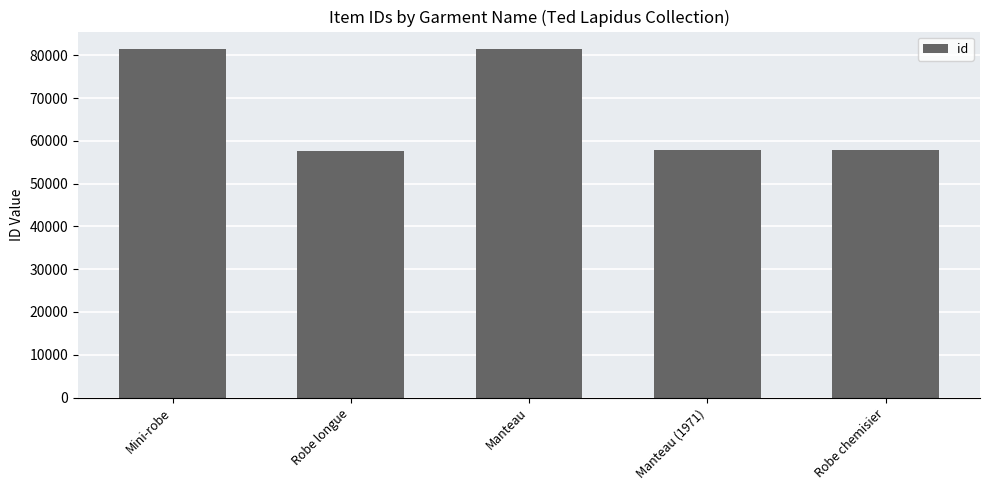

Approximately how many times larger is the value at Mini-robe compared to Manteau (1971)?

1.4